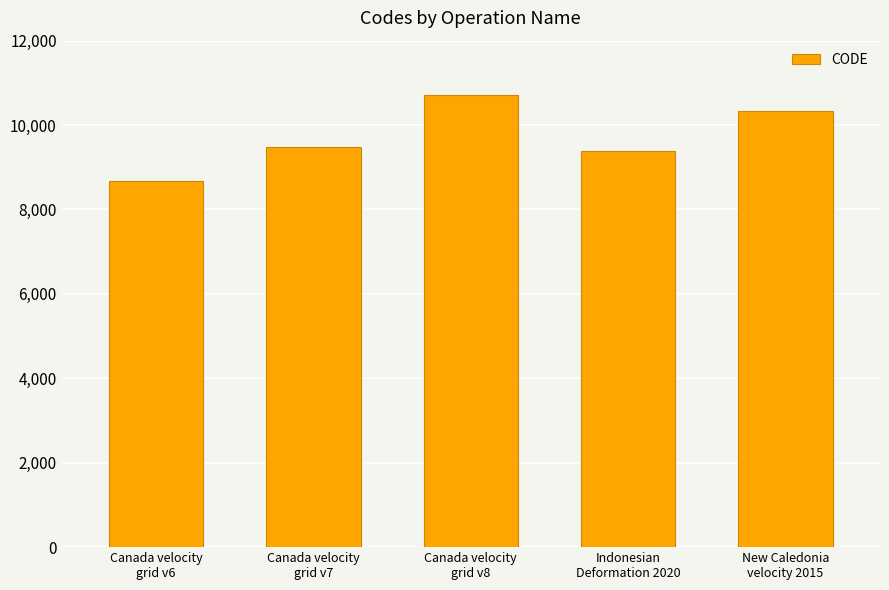

Rank the categories by value from lowest to highest.

Canada velocity
grid v6, Indonesian
Deformation 2020, Canada velocity
grid v7, New Caledonia
velocity 2015, Canada velocity
grid v8